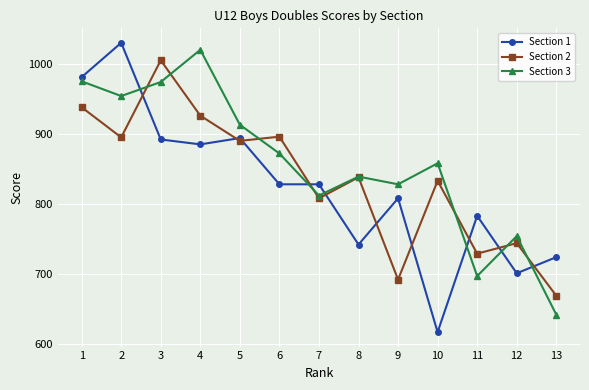

True or false: Section 1 has a value of 1030 at 2.

True